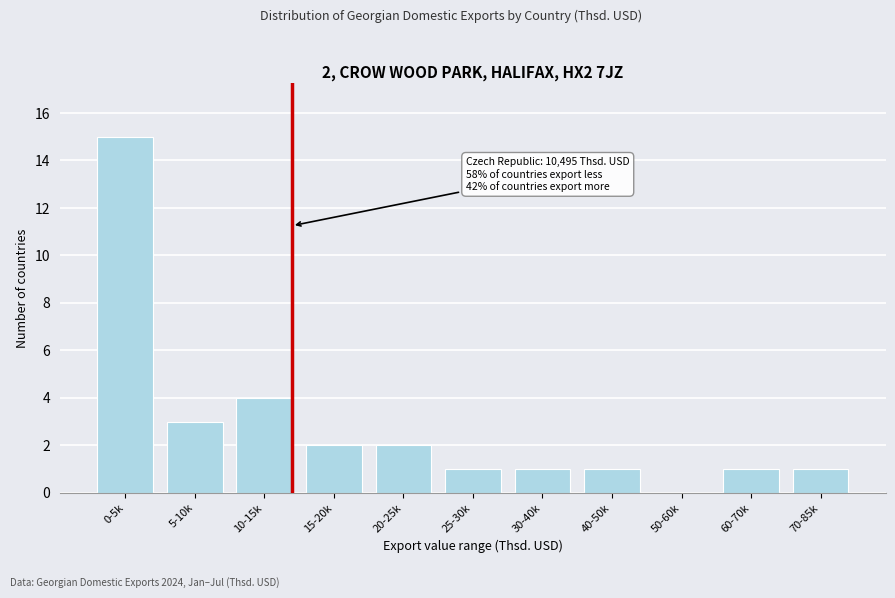

What is the maximum value shown in the chart?

15